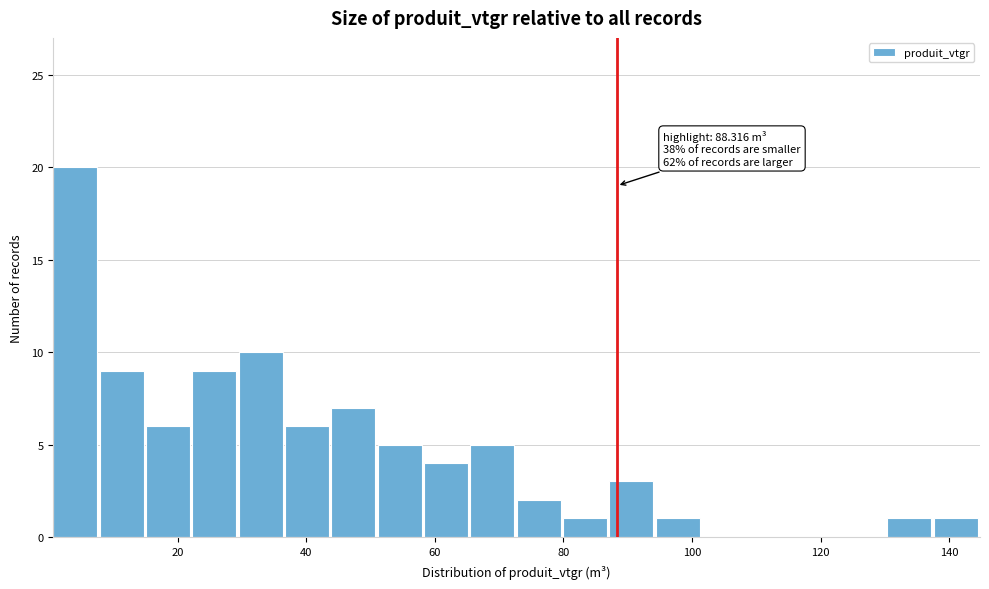

Around what value on the x-axis is the tallest bar? Give the approximate position of its centre, as read against the axis.

4